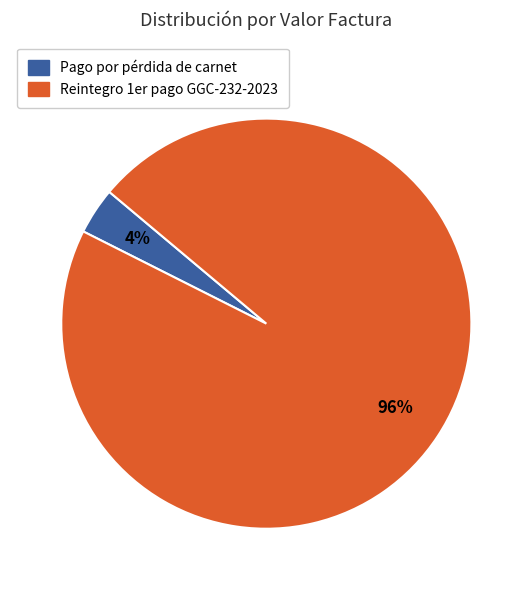

How many segments does this pie chart have?

2